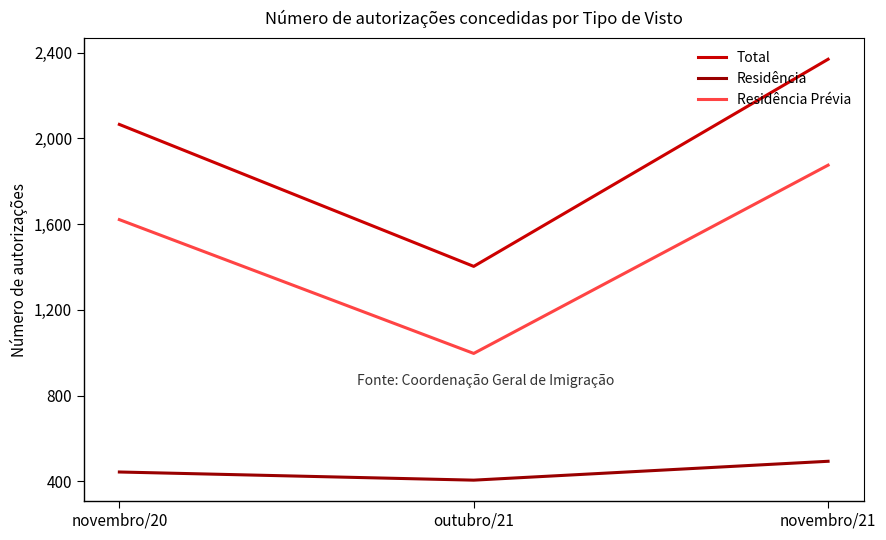

List the series in order of their peak value, lowest first.

Residência, Residência Prévia, Total